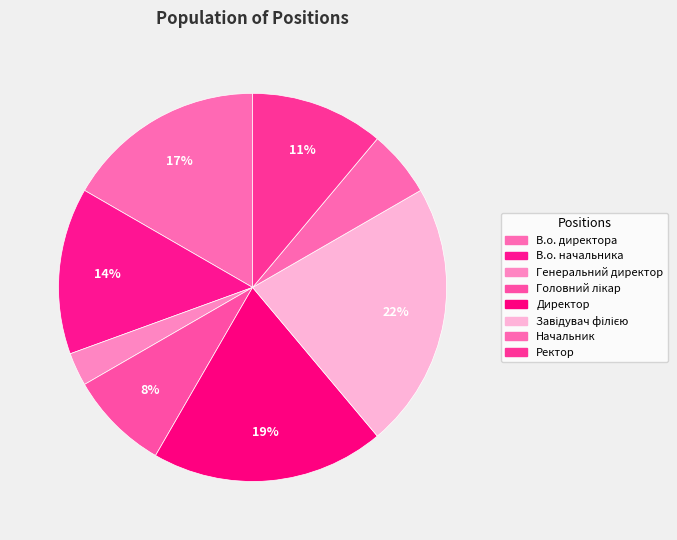

Combined, do Головний лікар and В.о. директора account for over 50%?

No